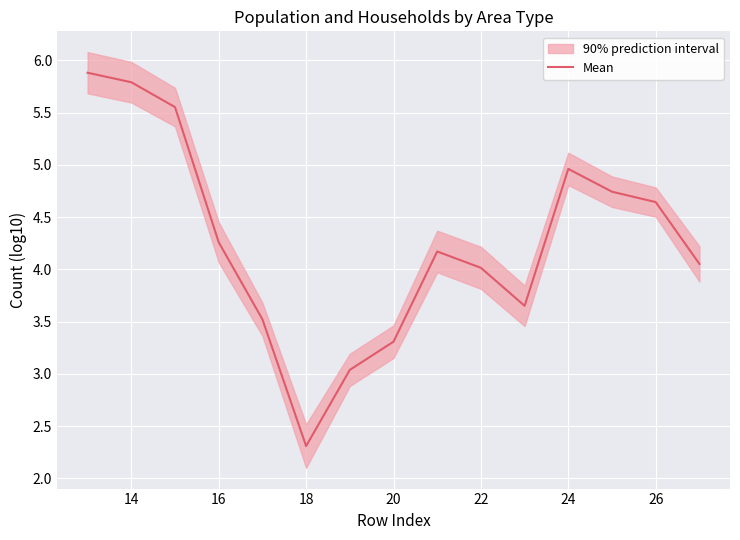

How many data points are less than 4?

5